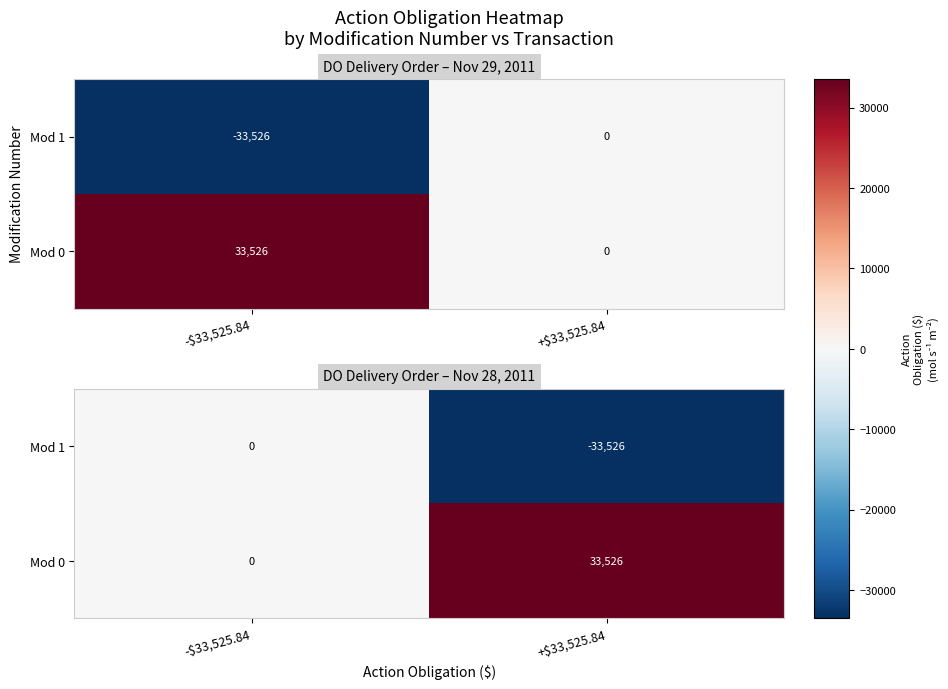

Which series has the largest range (max minus min)?

Mod 1